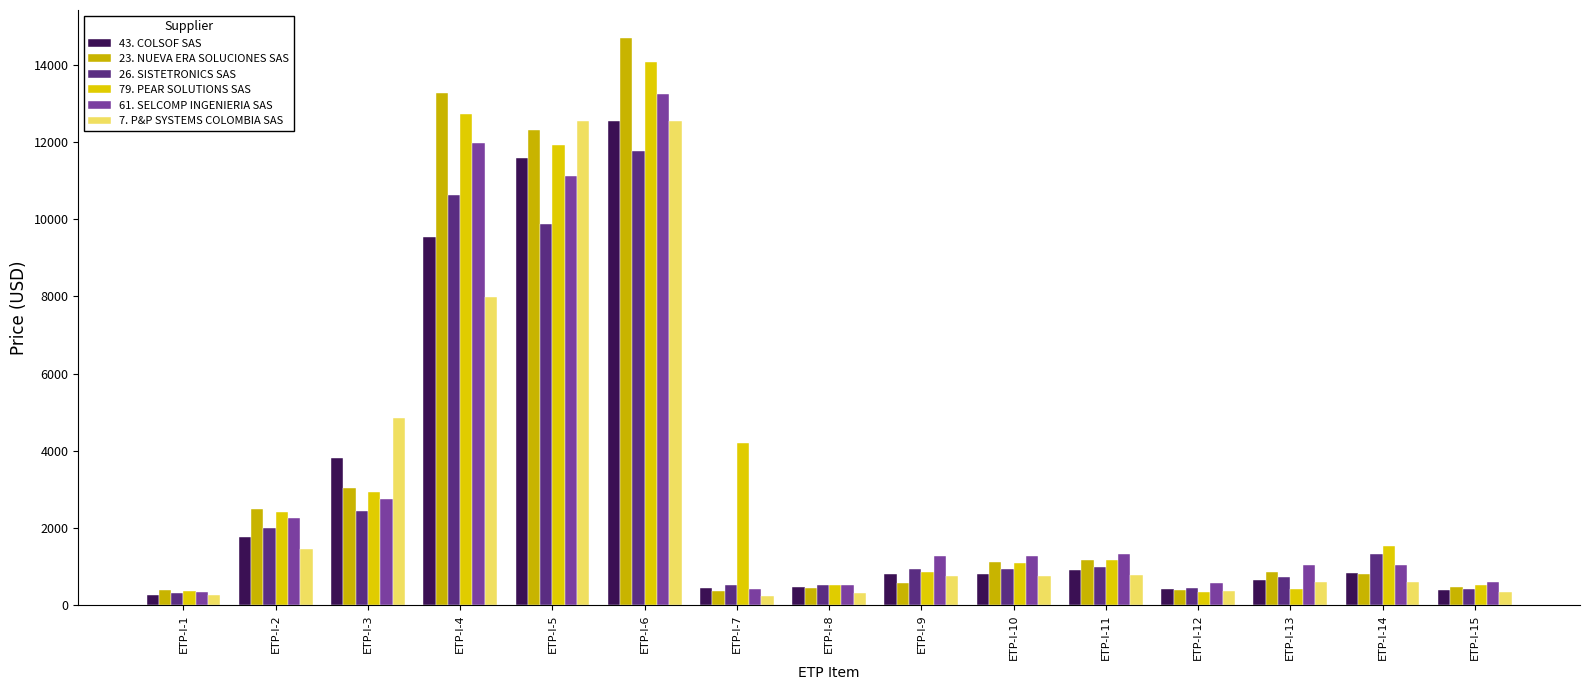

What is the difference between the second highest and second lowest values in the 79. PEAR SOLUTIONS SAS series?

12358